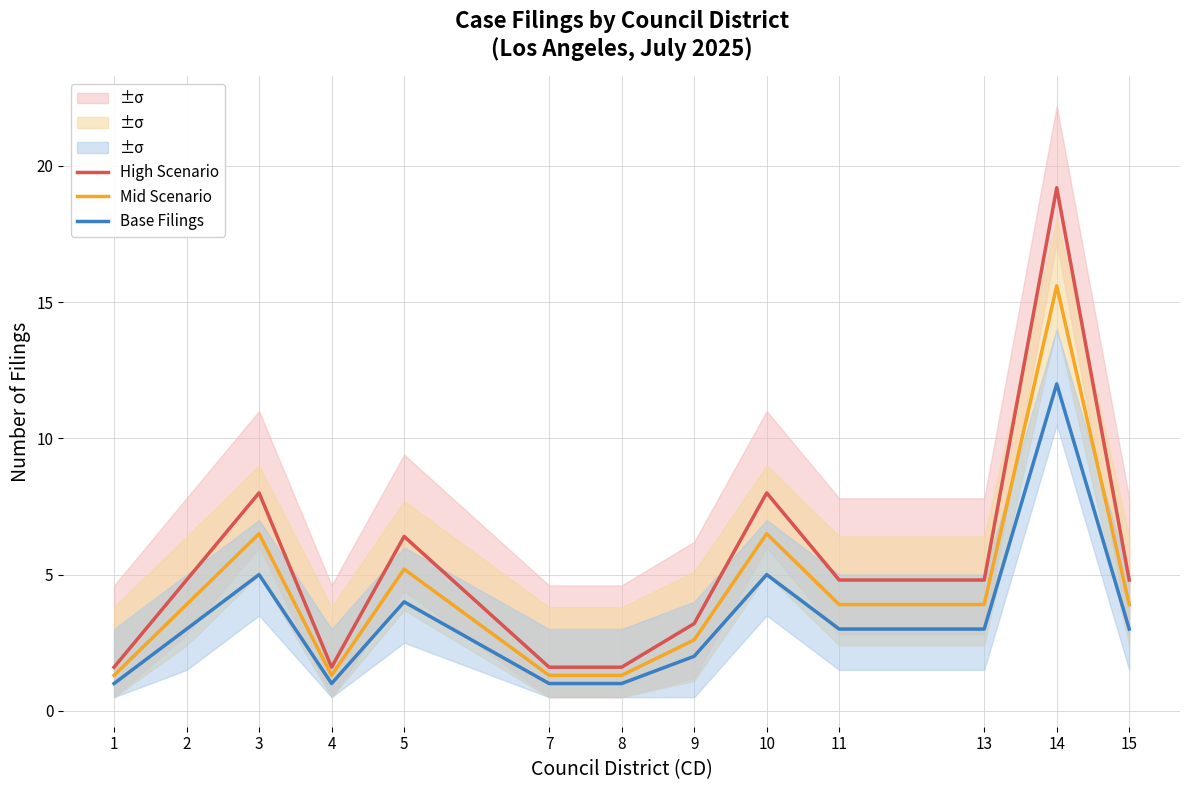

What is the difference between the highest and lowest values at 15?

1.8